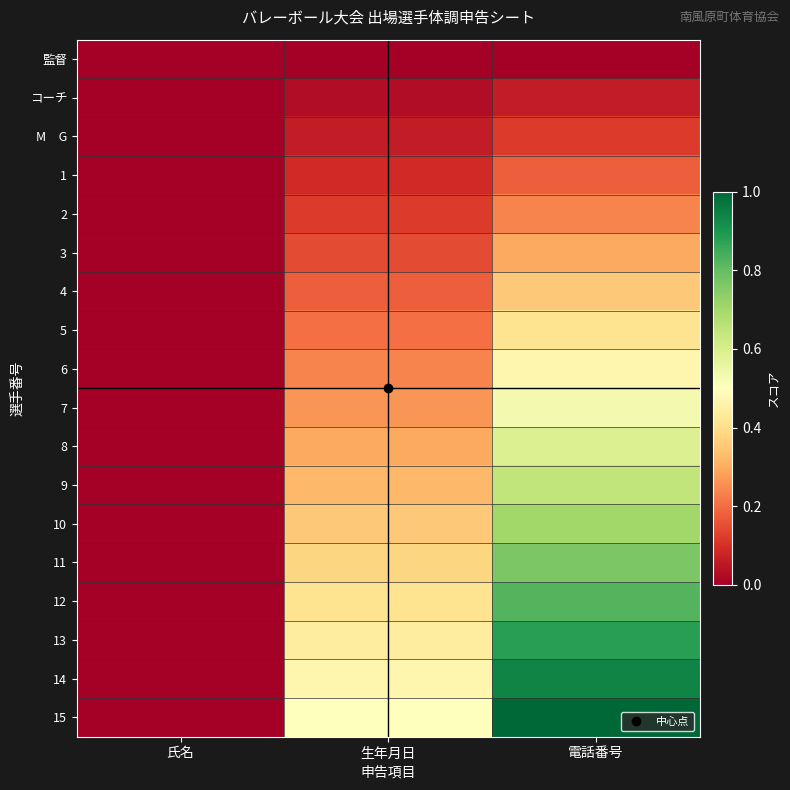

Between 氏名 and 電話番号, which series saw the biggest shift?

15